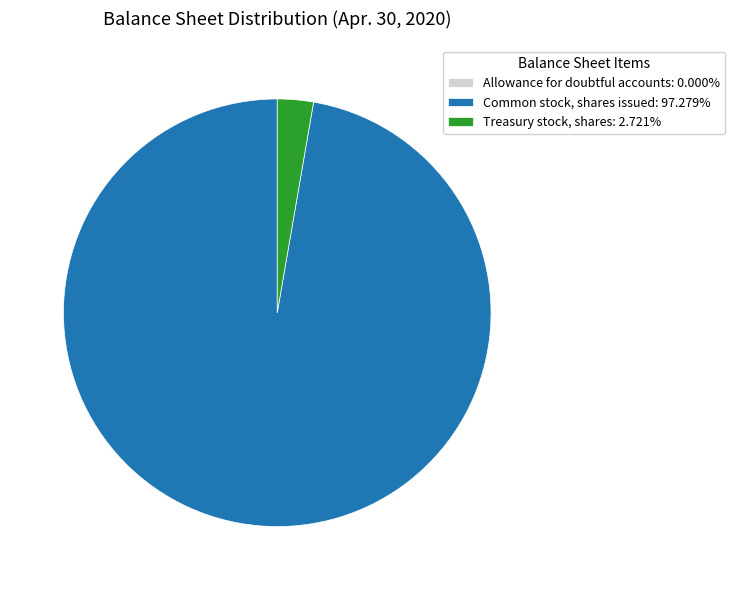

The Treasury stock, shares slice represents 17% of the pie. True or false?

False